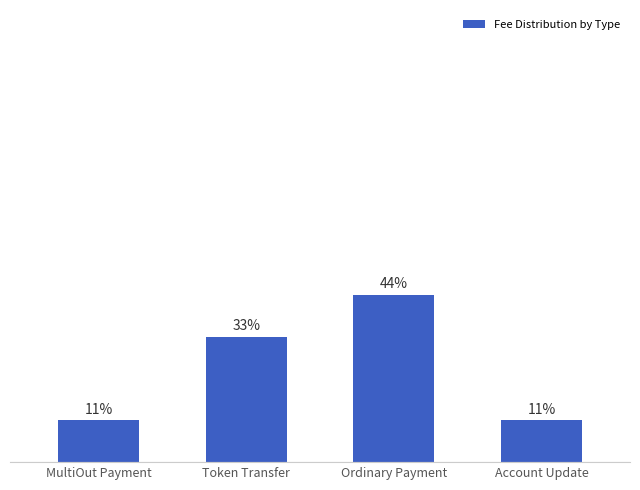

List the labels in order of value, smallest first.

MultiOut Payment, Account Update, Token Transfer, Ordinary Payment